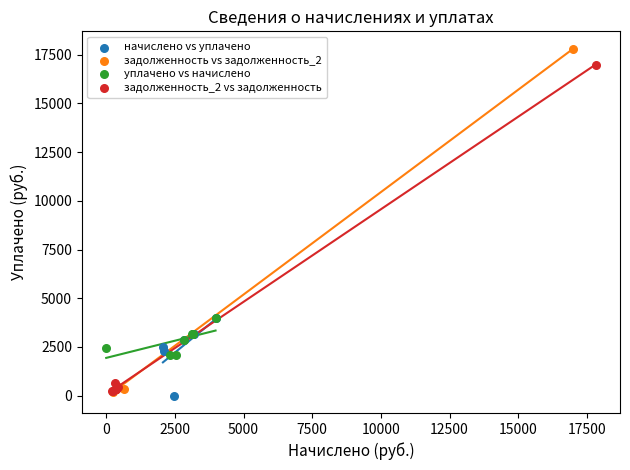

Which series contains the highest Y value?

задолженность vs задолженность_2